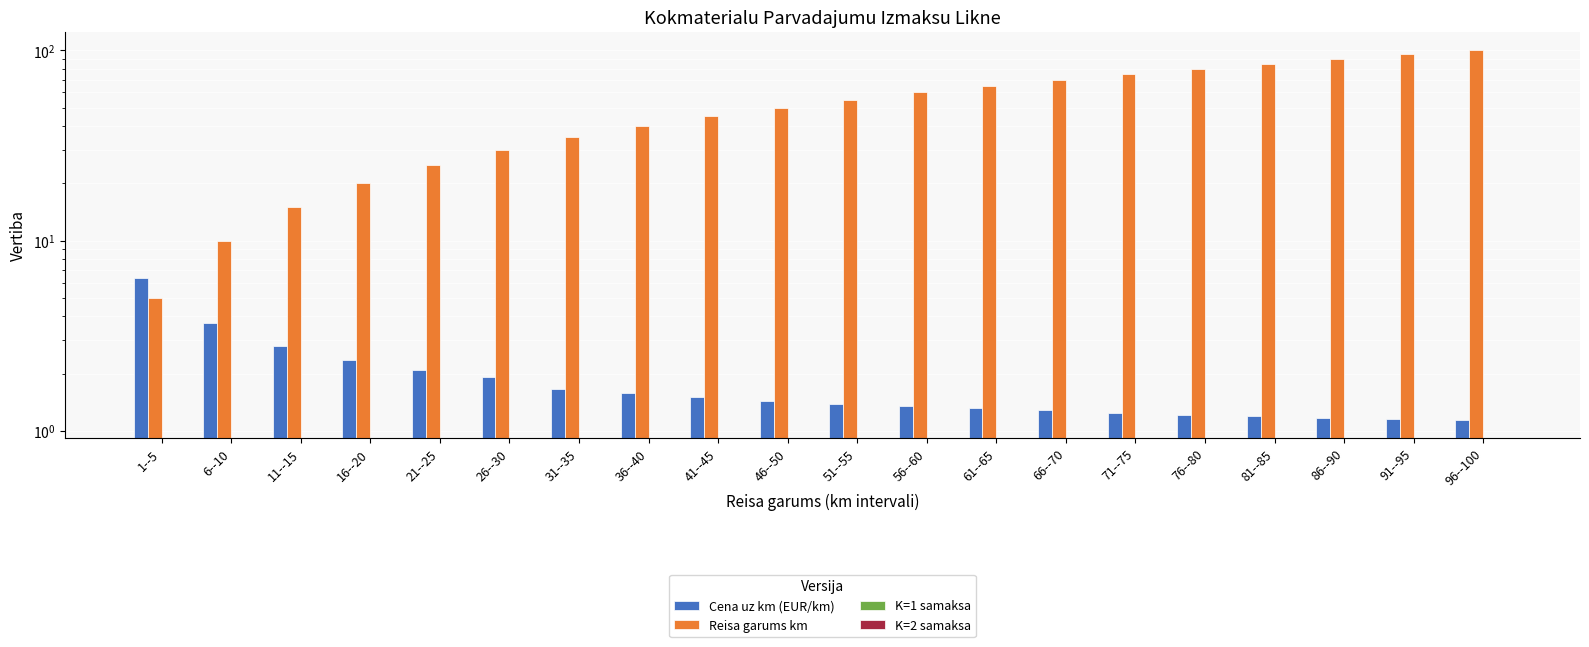

Rank the series by their maximum value, from lowest to highest.

K=1 samaksa, K=2 samaksa, Cena uz km (EUR/km), Reisa garums km